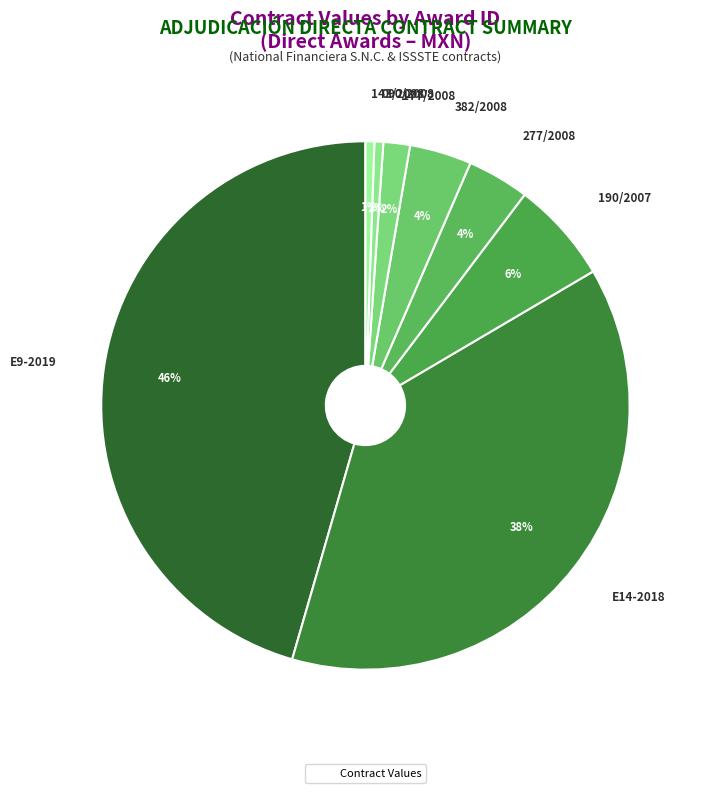

To the nearest percent, what is the average slice percentage?

12%